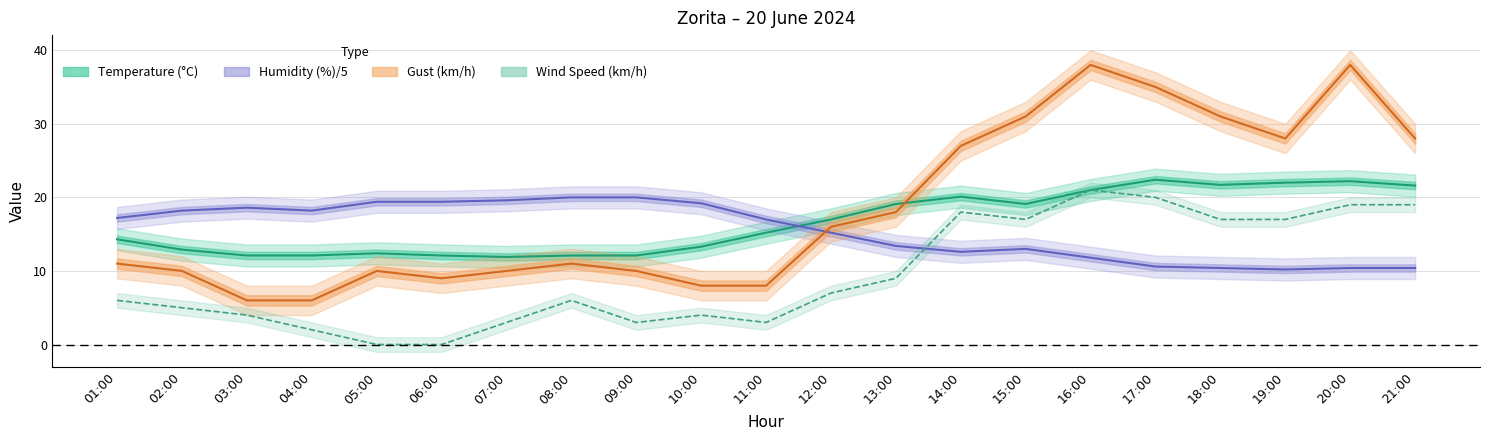

True or false: Wind Speed (km/h) and Temperature (°C) cross at least once.

False